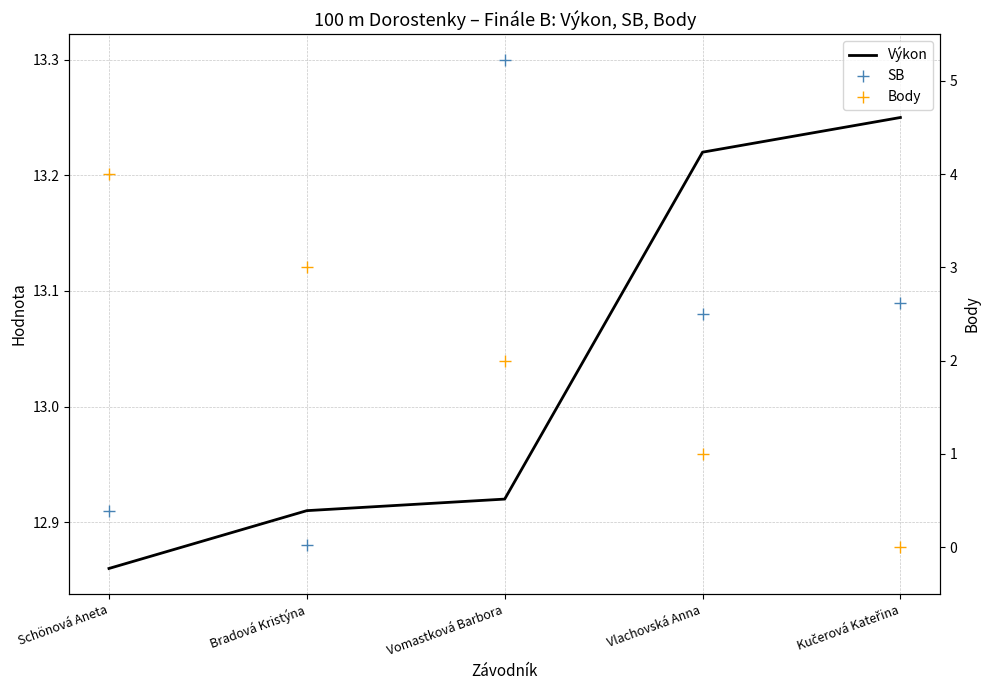

True or false: SB and Body intersect in this chart.

False